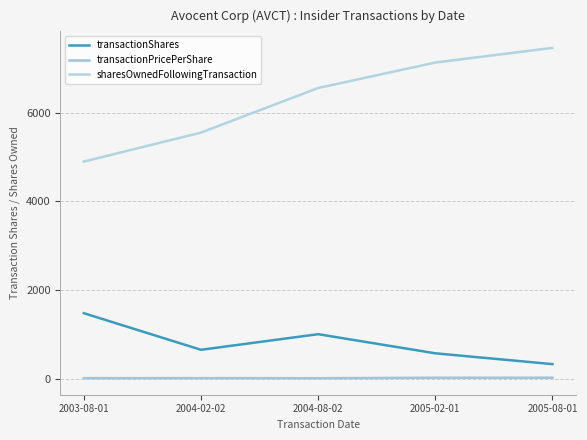

Is it true that sharesOwnedFollowingTransaction equals 4895.0 at 2003-08-01?

True